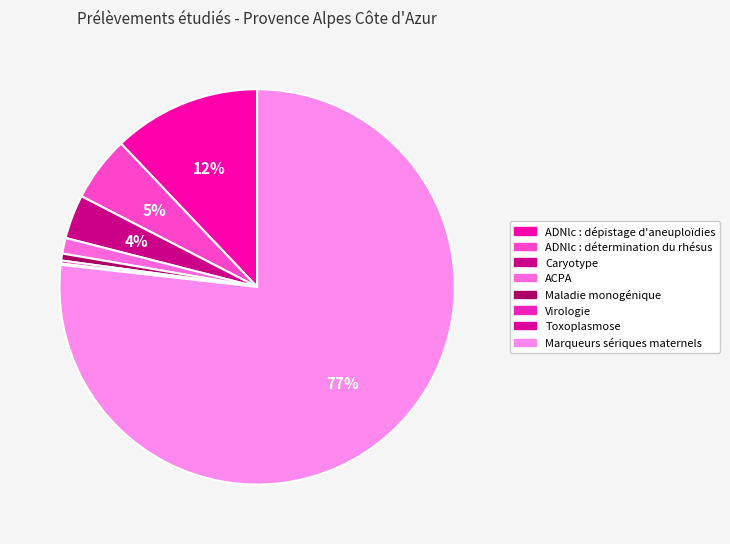

What is the majority slice?

Marqueurs sériques maternels